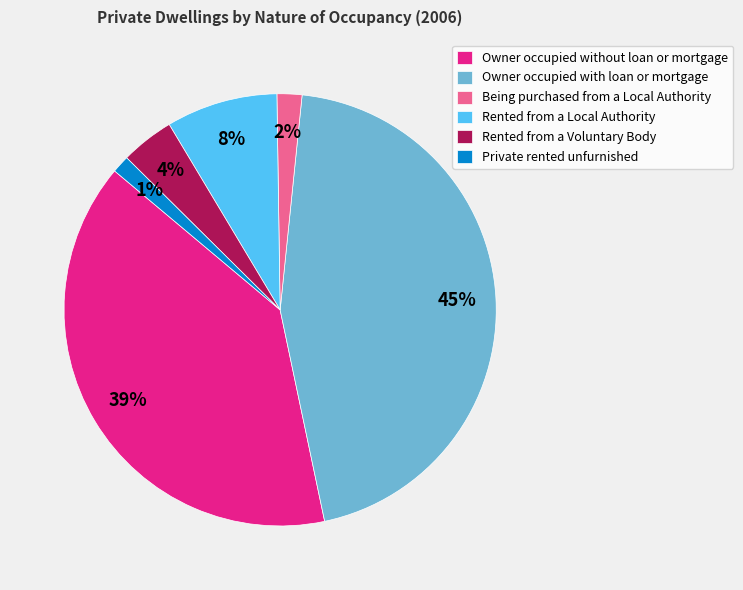

To the nearest percent, what percentage of the pie is Being purchased from a Local Authority?

2%